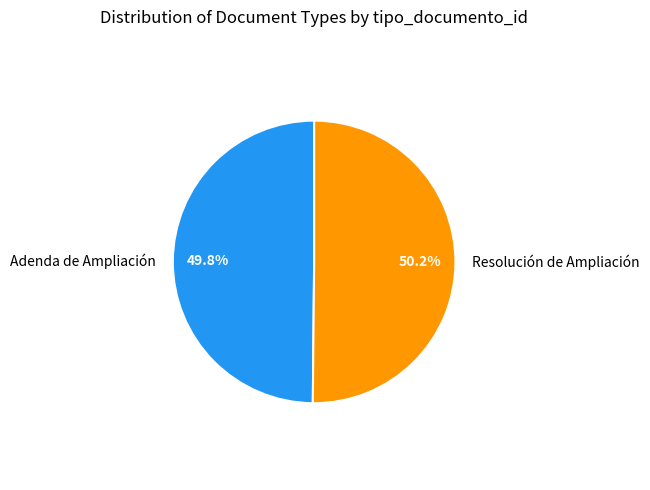

What percentage is the Resolución de Ampliación slice, to the nearest percent?

50%